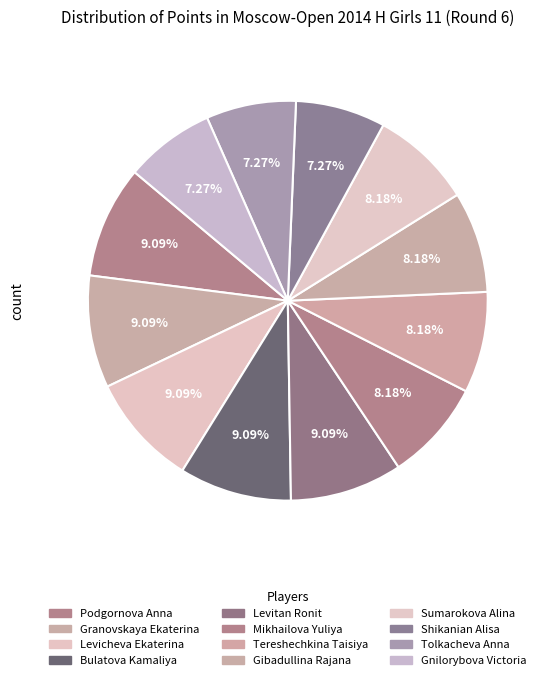

True or false: Levitan Ronit accounts for 3% of the total.

False